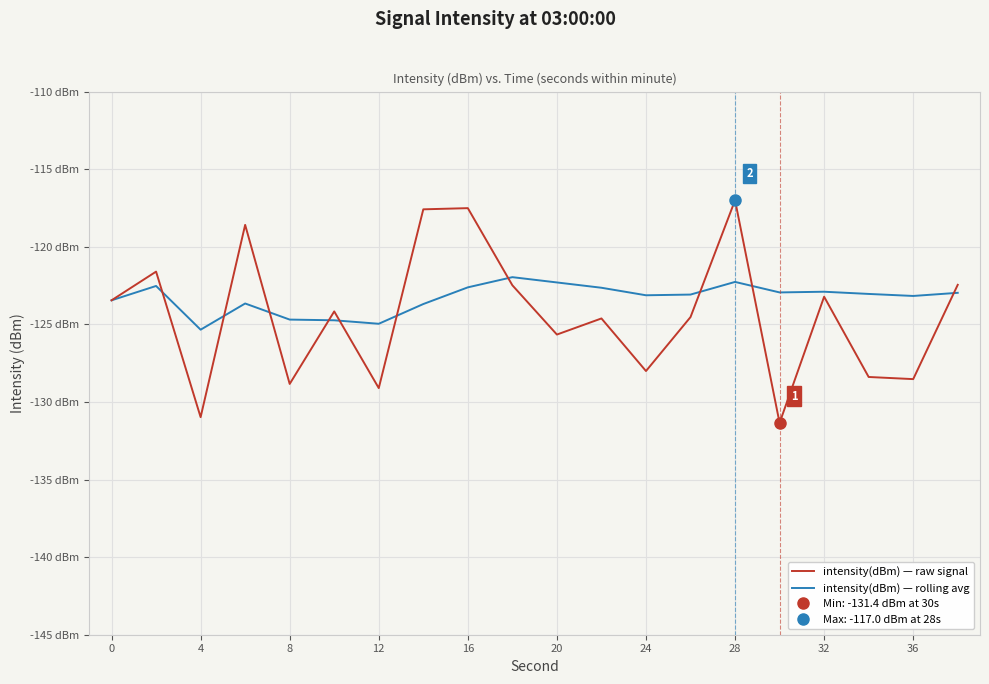

In intensity(dBm) — raw signal, how many points are higher than both neighbors (excluding endpoints)?

7